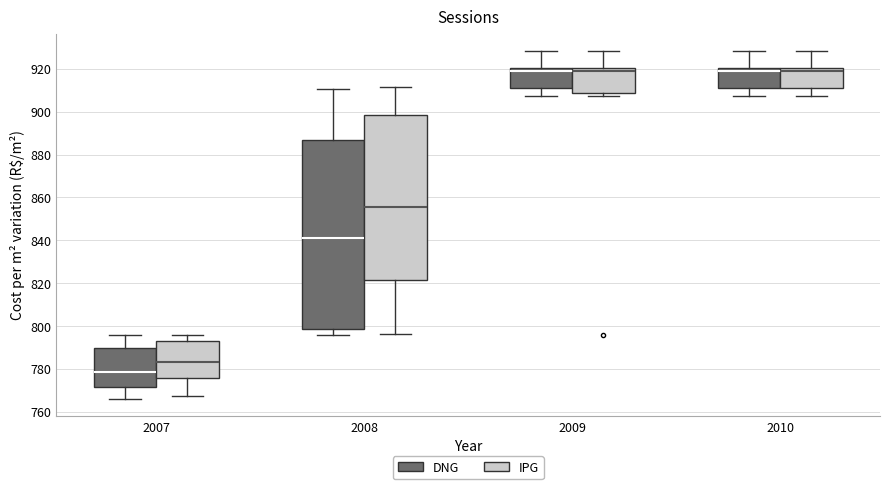

Reading left to right, transcribe this box plot: for each box, give where its median line is, the range the box spans, and where its two whiskers end, as read against the y-axis. The values are not printed on the chart, so give them approximately, as read against the axis.

2007 (DNG): median 778, box 772 to 790, whiskers 766 to 796
2007 (IPG): median 782, box 776 to 794, whiskers 768 to 796
2008 (DNG): median 840, box 798 to 886, whiskers 796 to 910
2008 (IPG): median 856, box 822 to 898, whiskers 796 to 912
2009 (DNG): median 920 (just below the box's upper edge), box 912 to 920, whiskers 908 to 928
2009 (IPG): median 920 (just below the box's upper edge), box 908 to 920, whiskers 908 (just below the box's lower edge) to 928
2010 (DNG): median 920 (just below the box's upper edge), box 912 to 920, whiskers 908 to 928
2010 (IPG): median 920 (just below the box's upper edge), box 912 to 920, whiskers 908 to 928